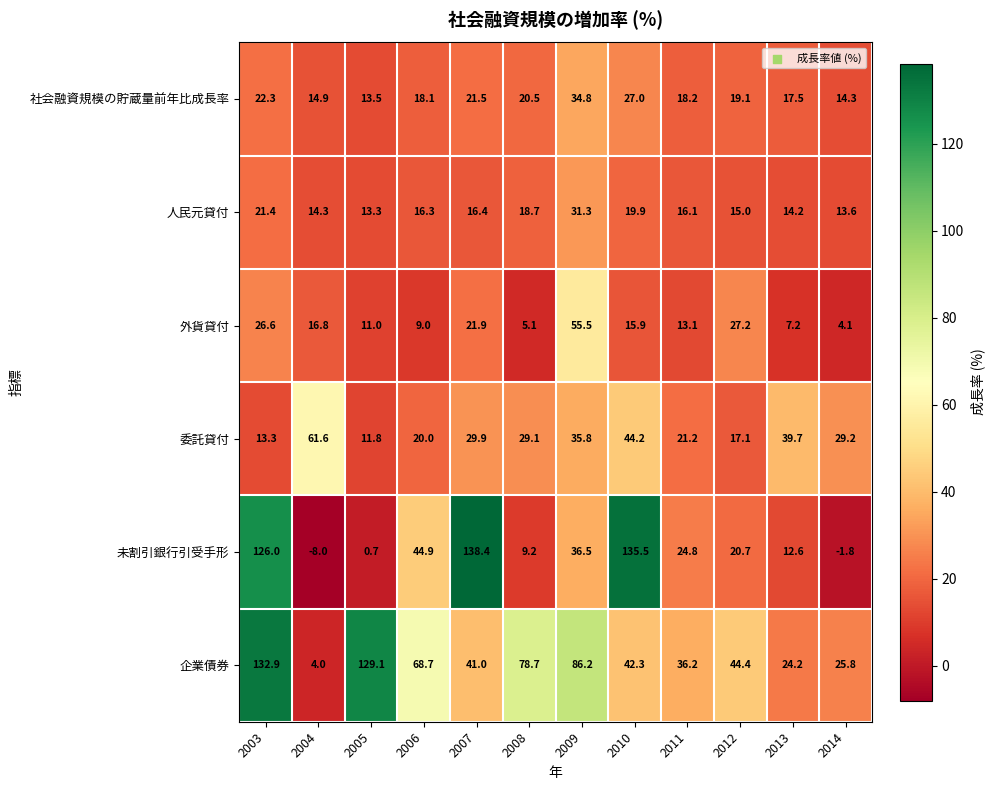

True or false: 社会融資規模の貯蔵量前年比成長率 has a value of 21.5 at 2007.

True